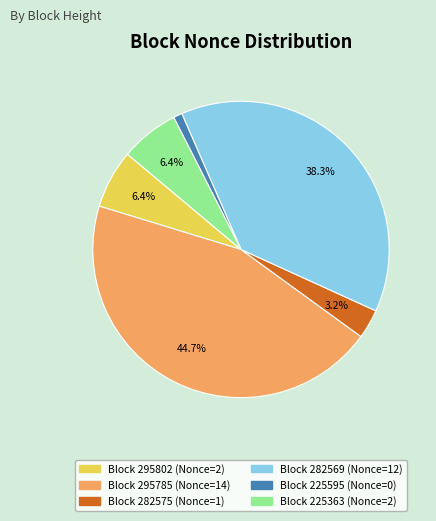

Does any single category account for the majority?

No